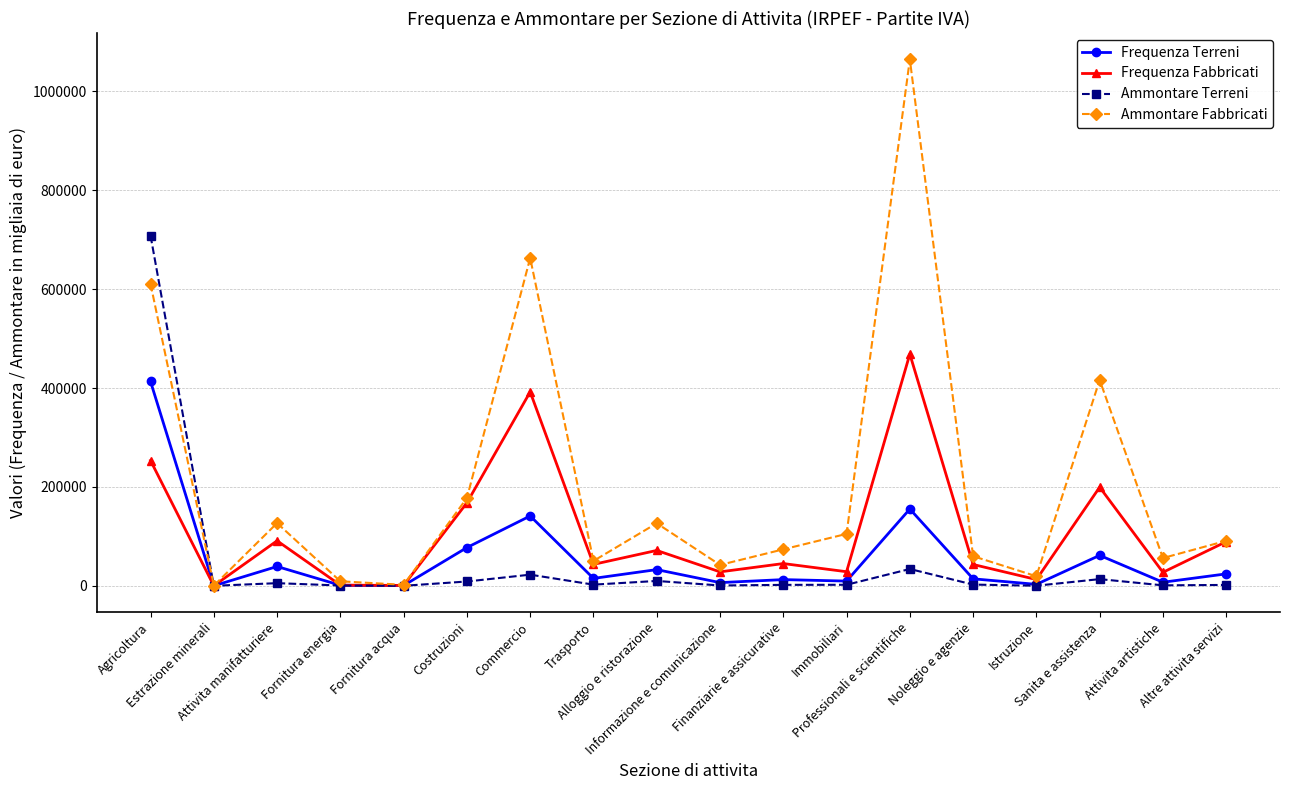

What is the difference between the Ammontare Terreni values at Costruzioni and Immobiliari?

6649